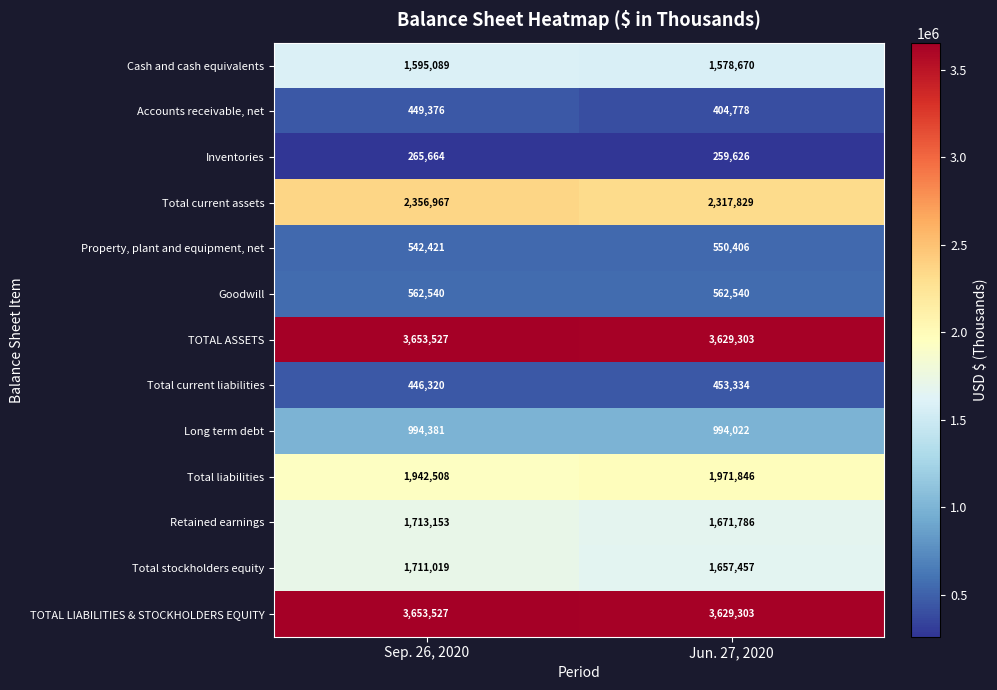

Is it true that Total liabilities equals 453048 at Sep. 26, 2020?

False